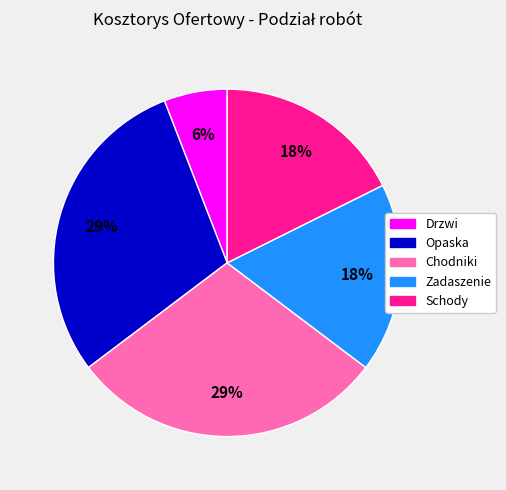

Is there any slice that represents more than half of the pie?

No